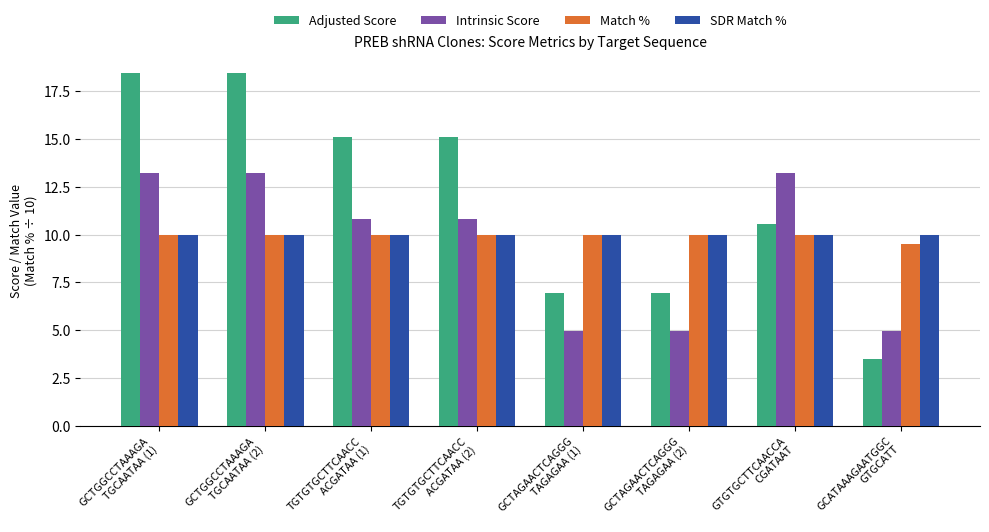

True or false: Match % has a value of 17.6 at GCTAGAACTCAGGG
TAGAGAA (1).

False